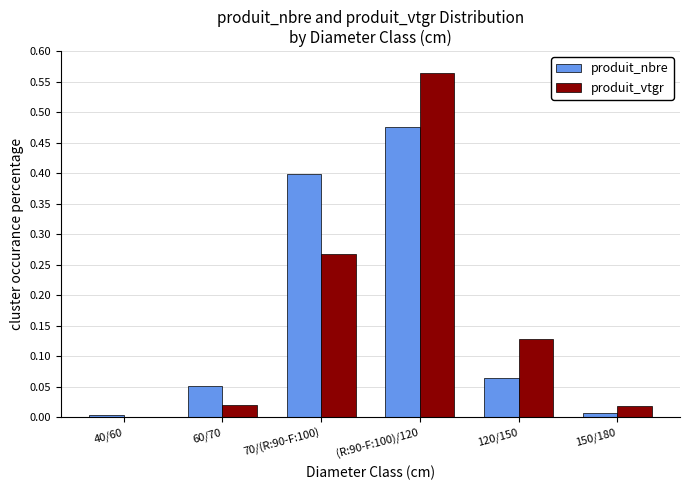

What is the total value across all series at (R:90-F:100)/120?

1.0